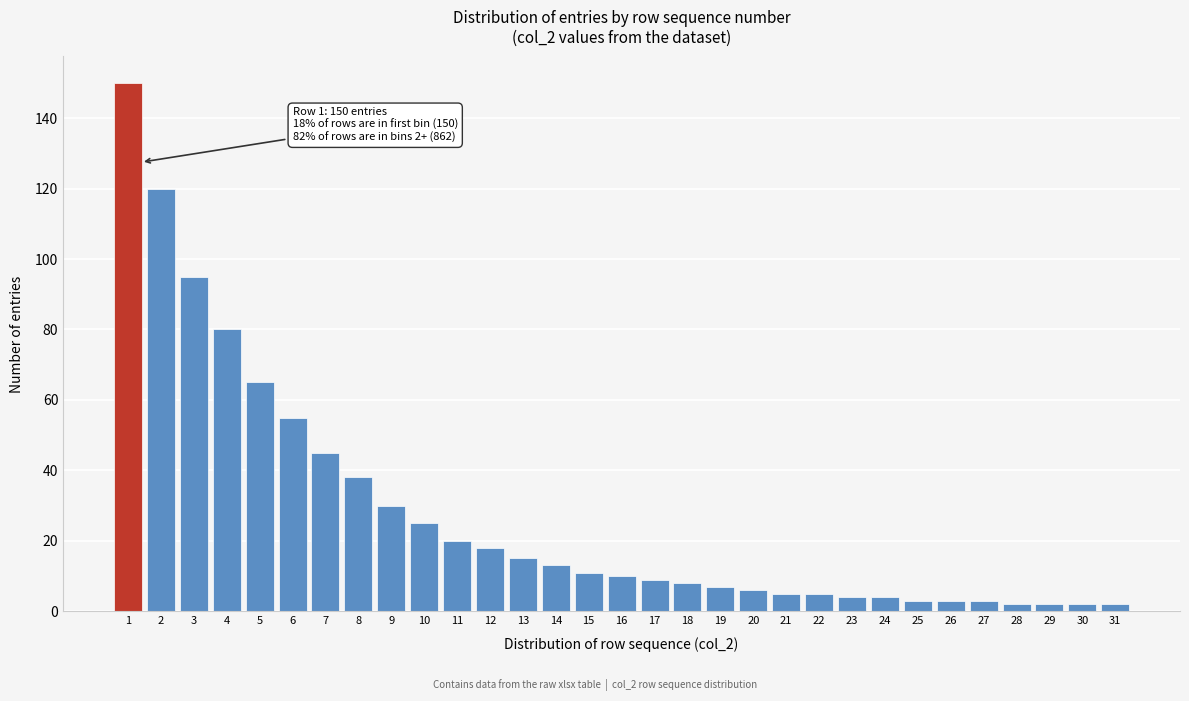

What is the change in value from 3 to 23?

-91